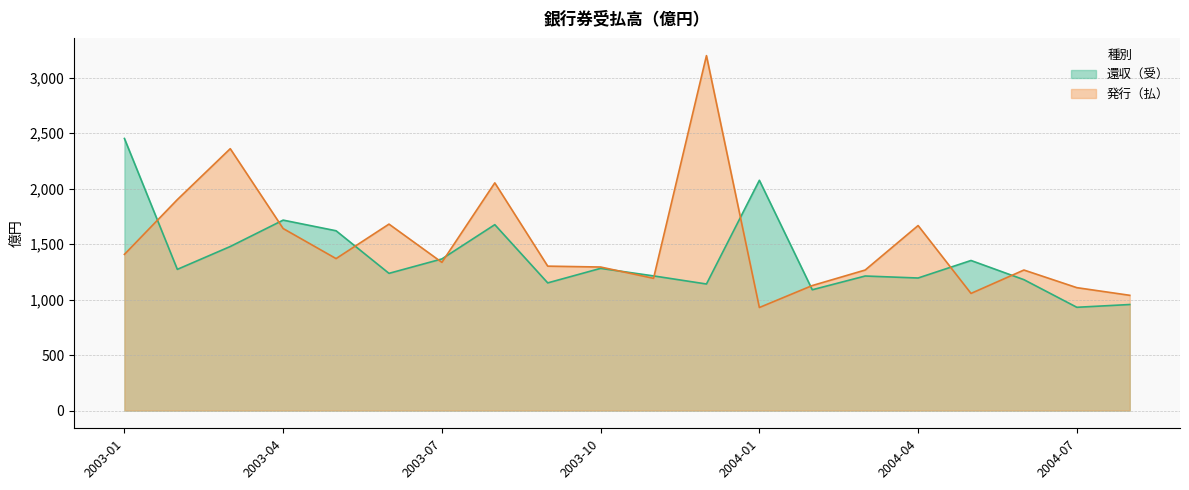

Which category has the highest value in the 還収（受） series?

2003-01